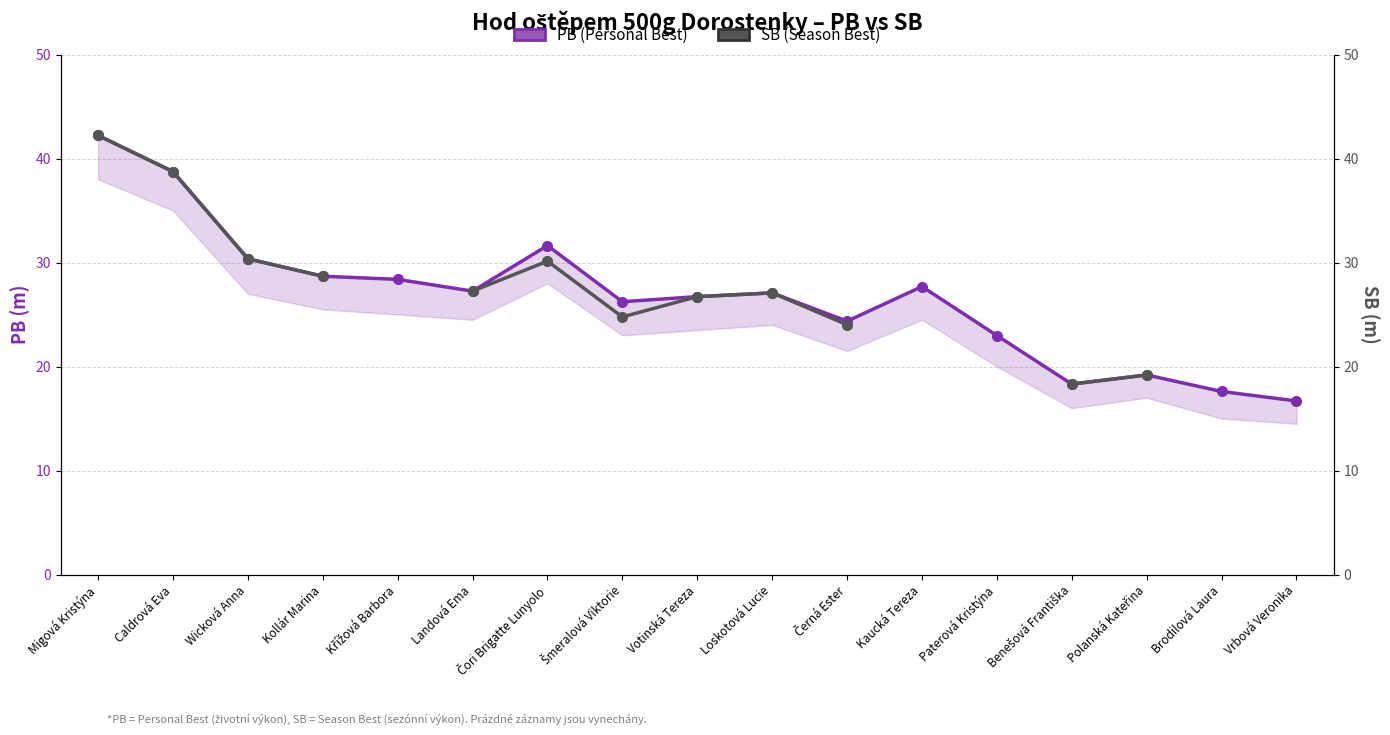

Which has a higher value, Benešová Františka or Šmeralová Viktorie?

Šmeralová Viktorie